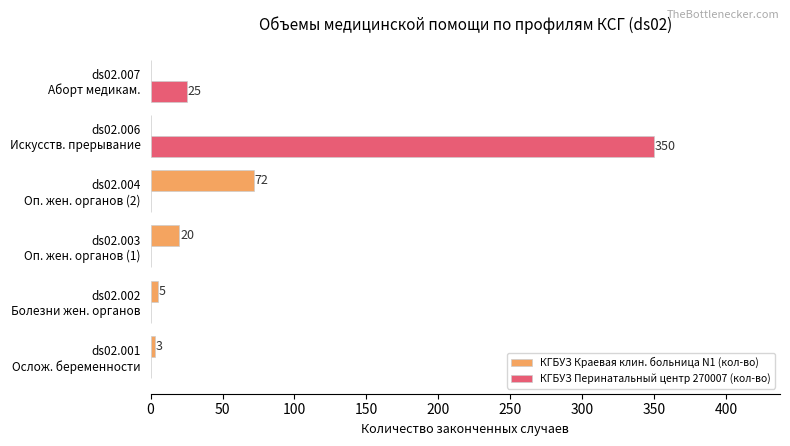

What is the sum of all КГБУЗ Краевая клин. больница N1 (кол-во) values?

100